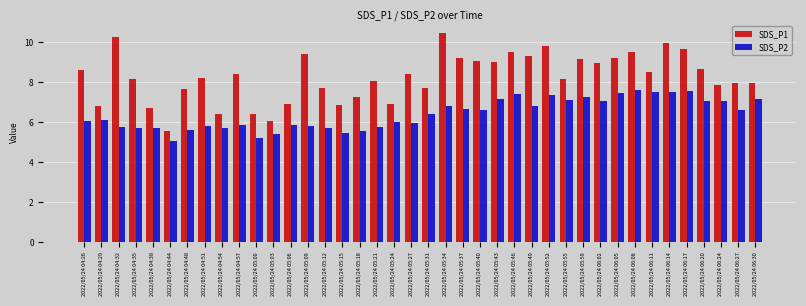

List the series in order of their peak value, lowest first.

SDS_P2, SDS_P1